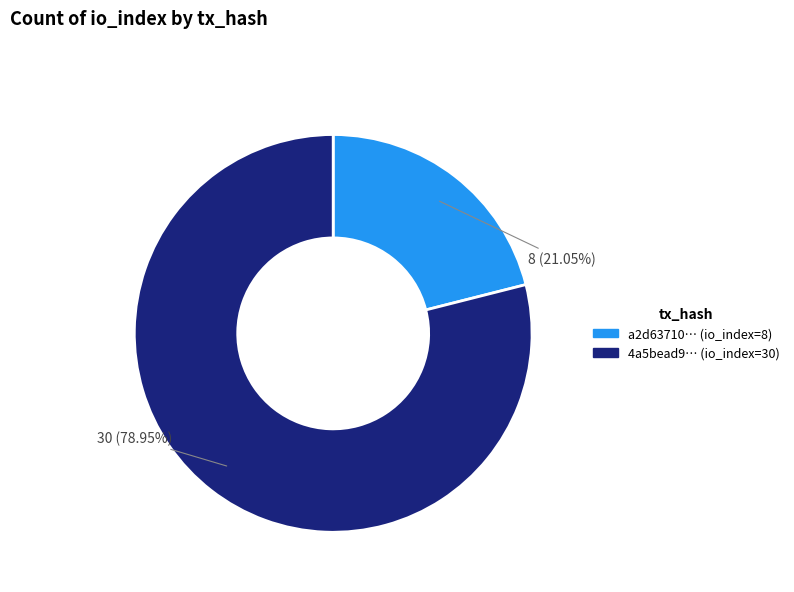

Count the number of slices in the pie.

2